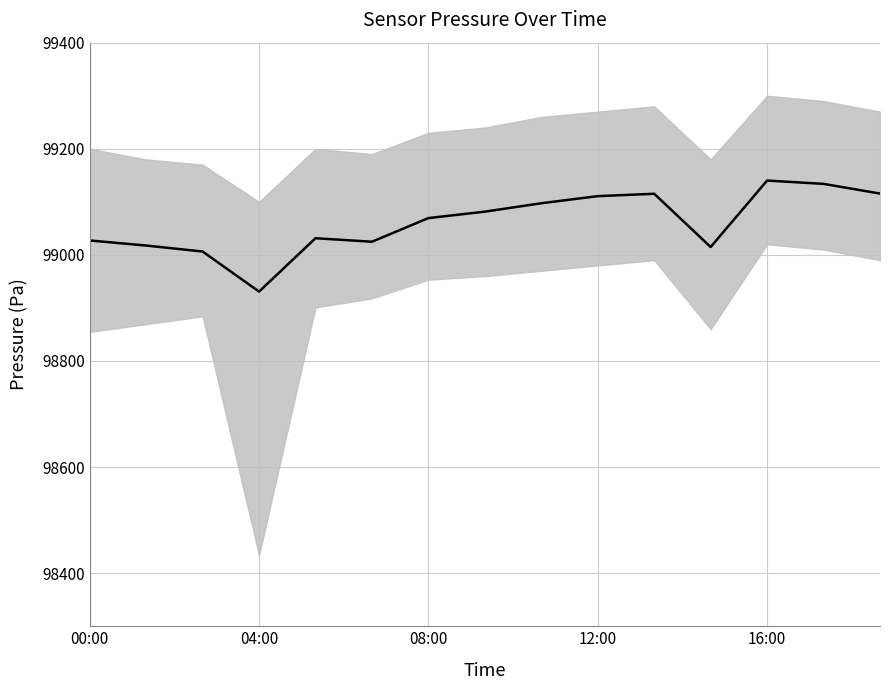

The chart shows a value of 154502.3 at 04:00. True or false?

False